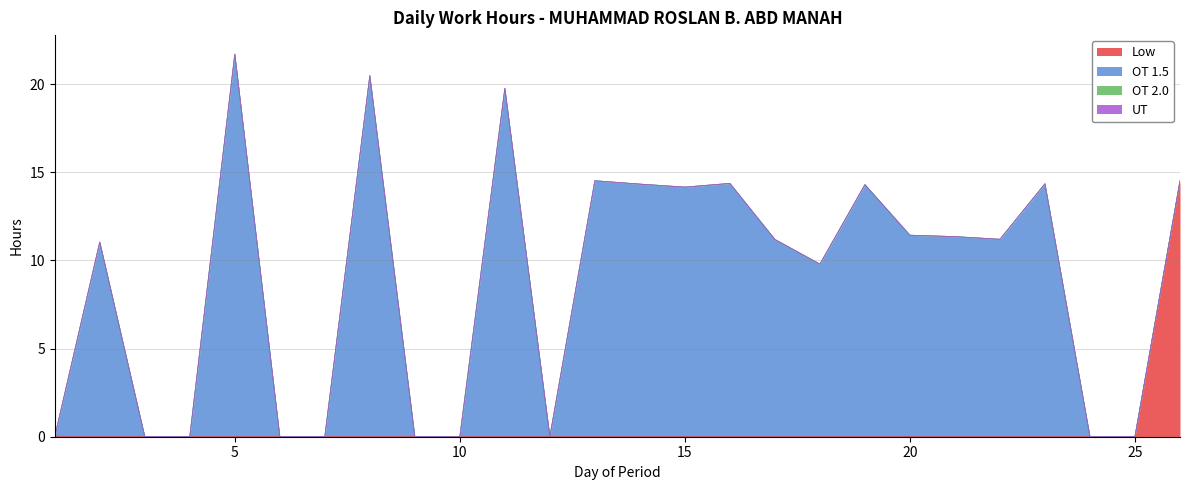

True or false: Low and OT 2.0 intersect in this chart.

False